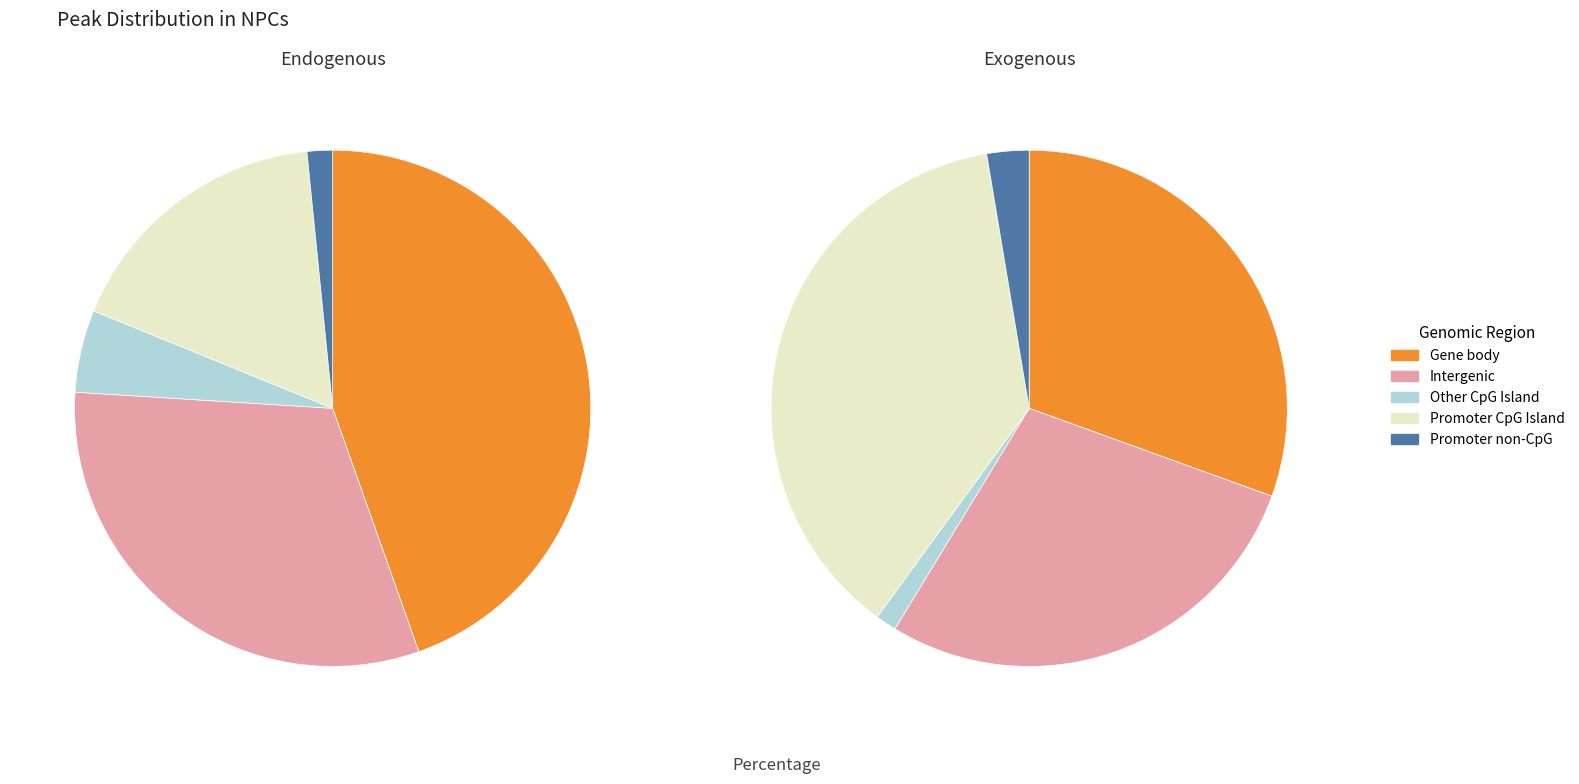

Does 184108 account for over 50% of the chart?

No